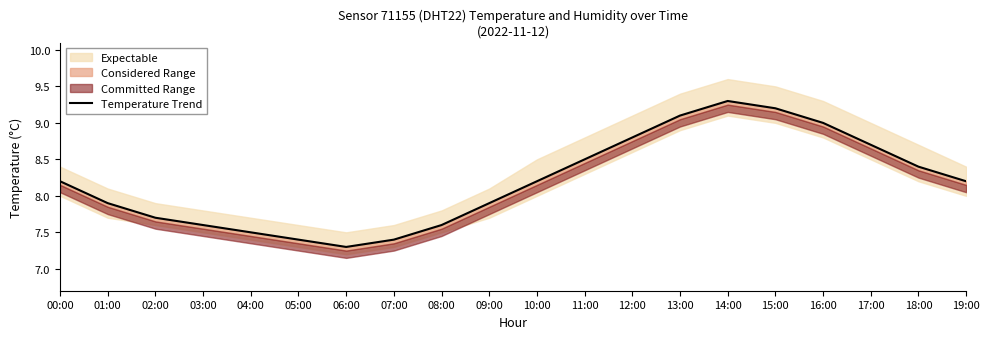

Which label corresponds to the largest value in the chart?

14:00